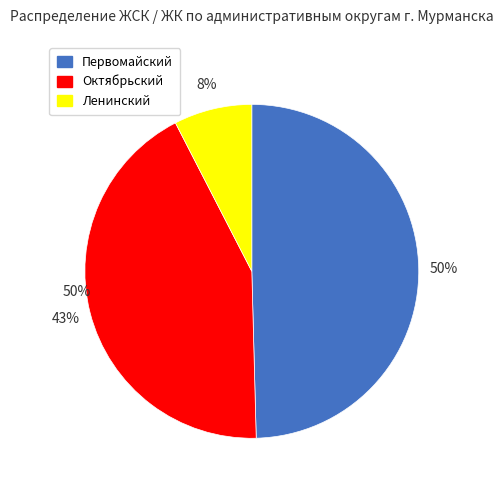

Count the number of slices in the pie.

3